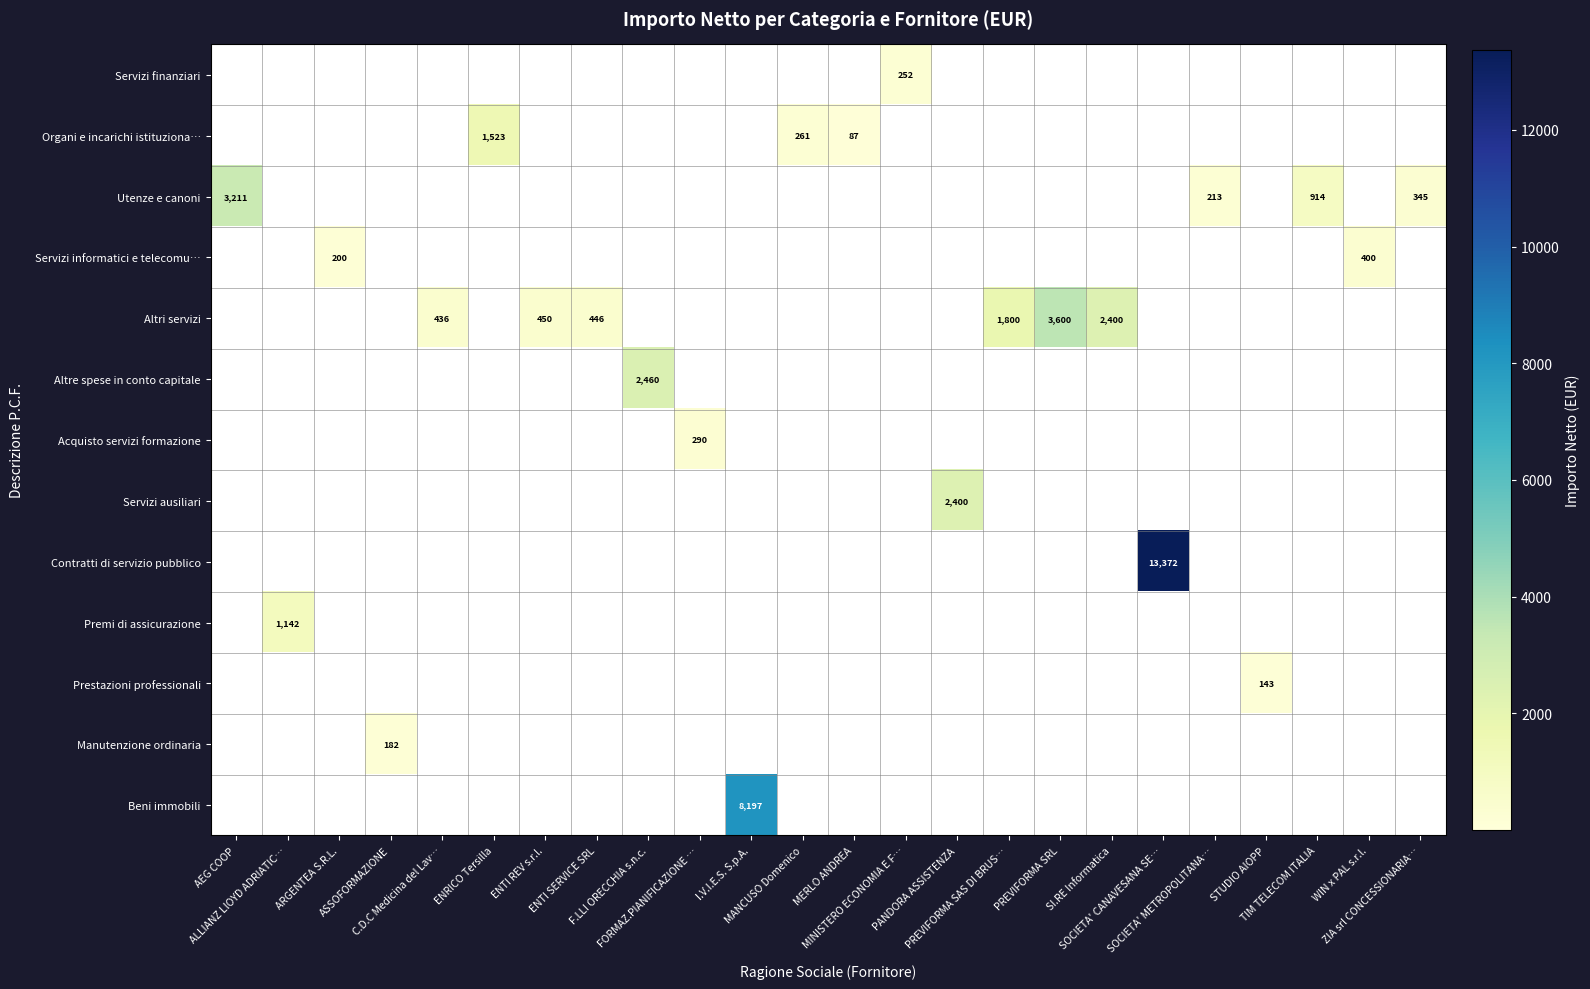

At which category is the sum across all series the highest?

SOCIETA' CANAVESANA SE…